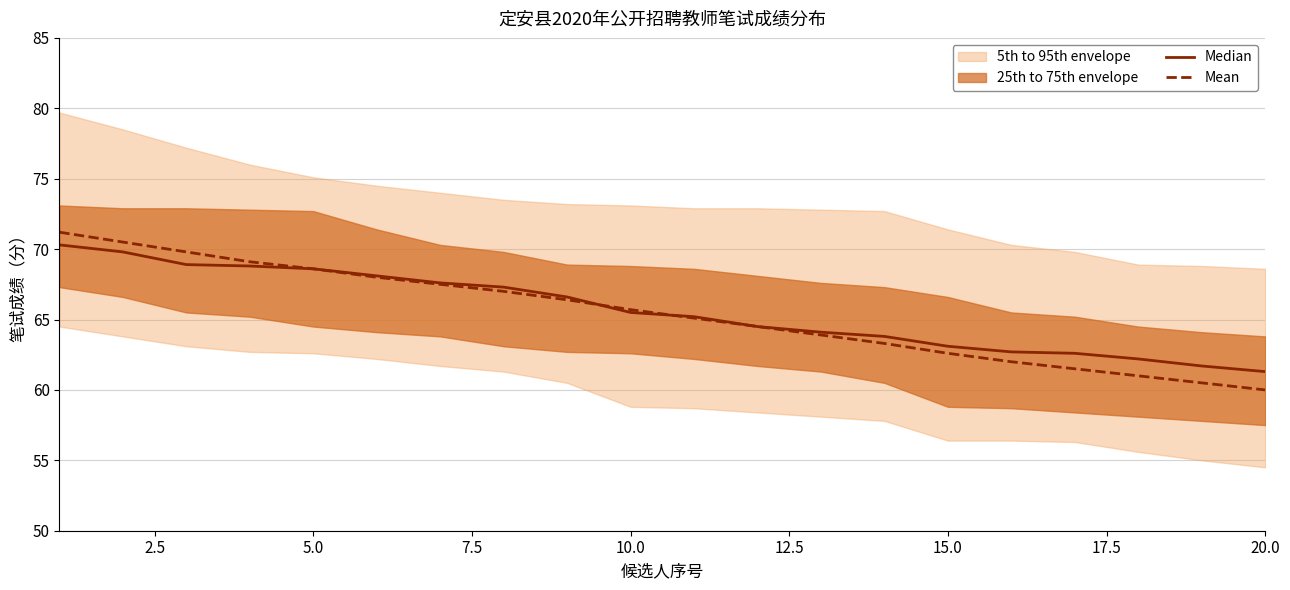

How many values in the Mean series exceed 65?

11